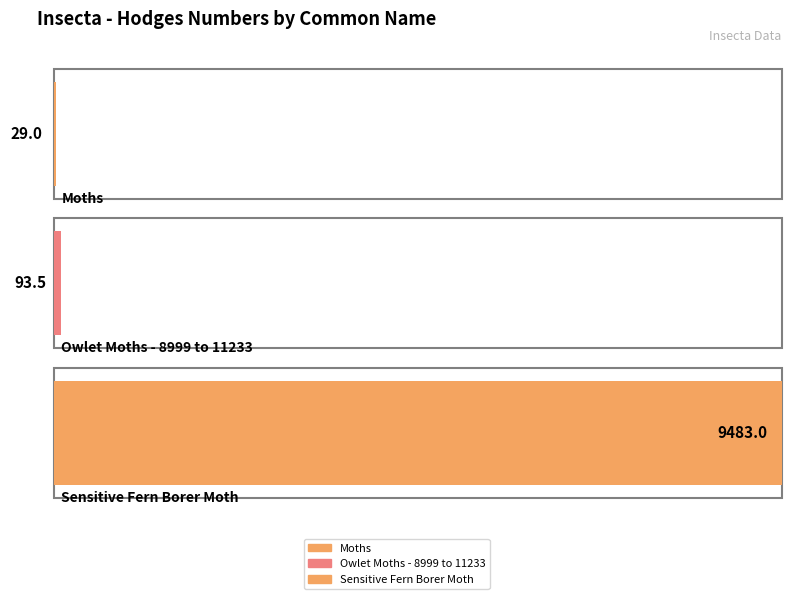

What is the sum of all values?

9605.5